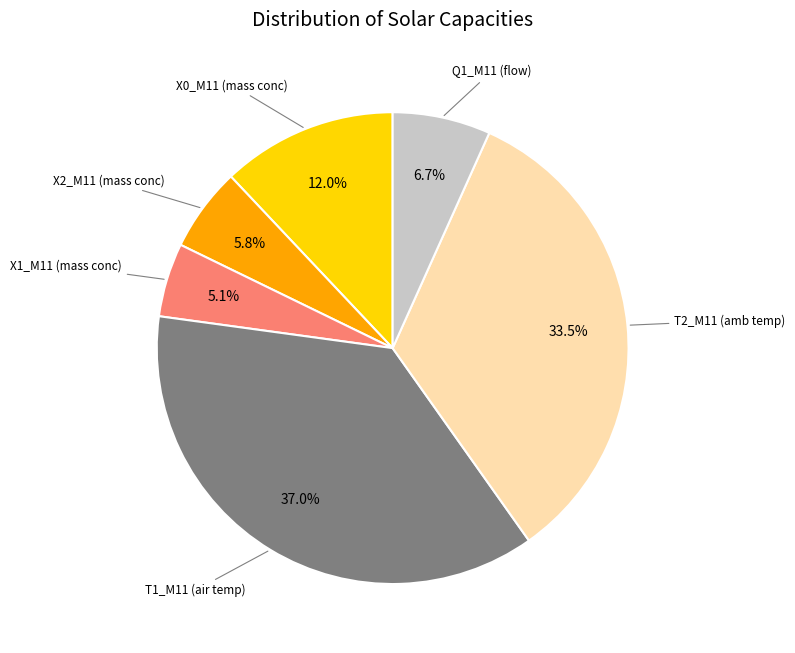

Is there any slice that represents more than half of the pie?

No